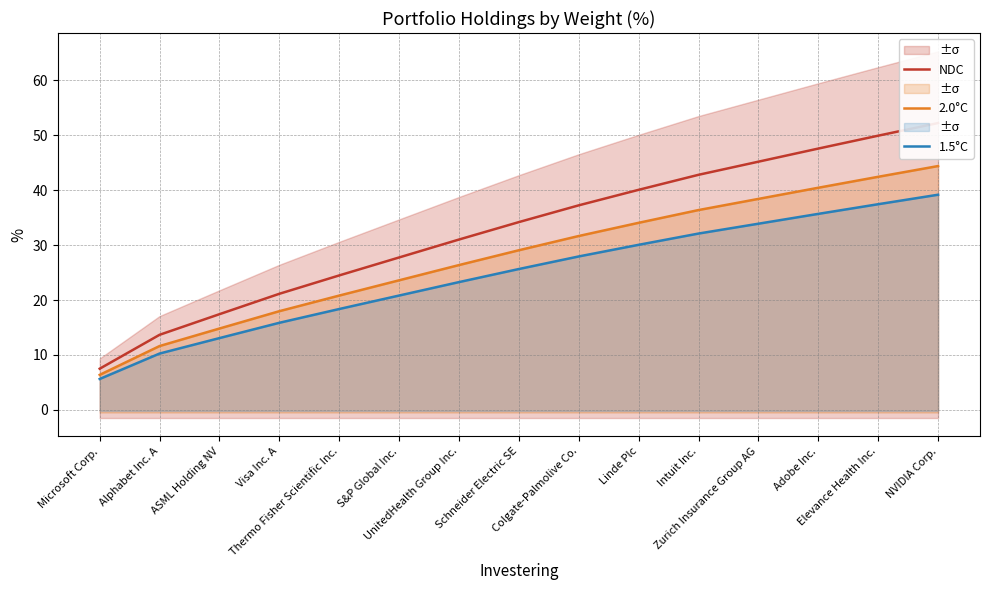

What is the minimum value for 1.5°C?

5.6